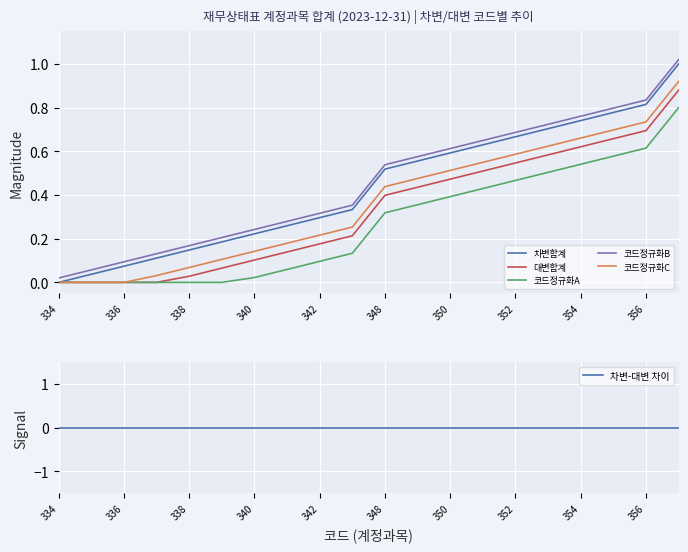

How many values in the 차변합계 series exceed 0?

19